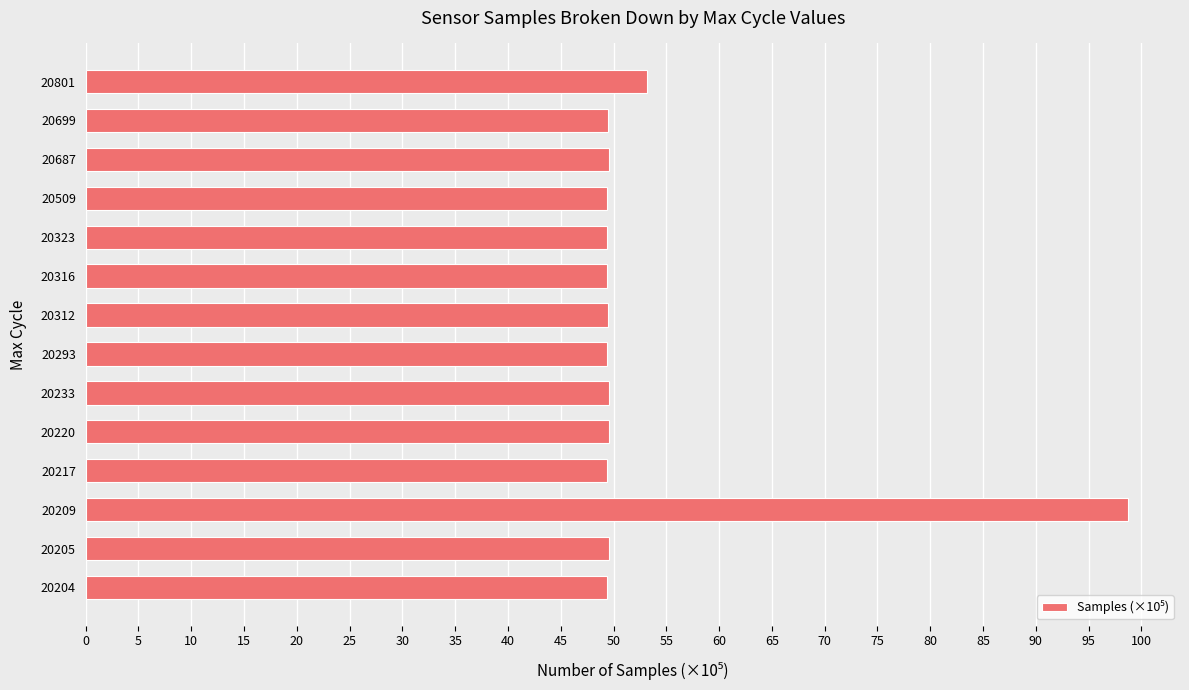

The chart shows a value of 77.1 at 20204. True or false?

False